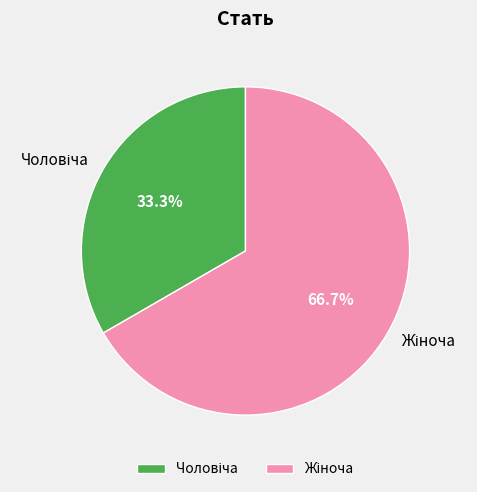

Does any single category account for the majority?

Yes